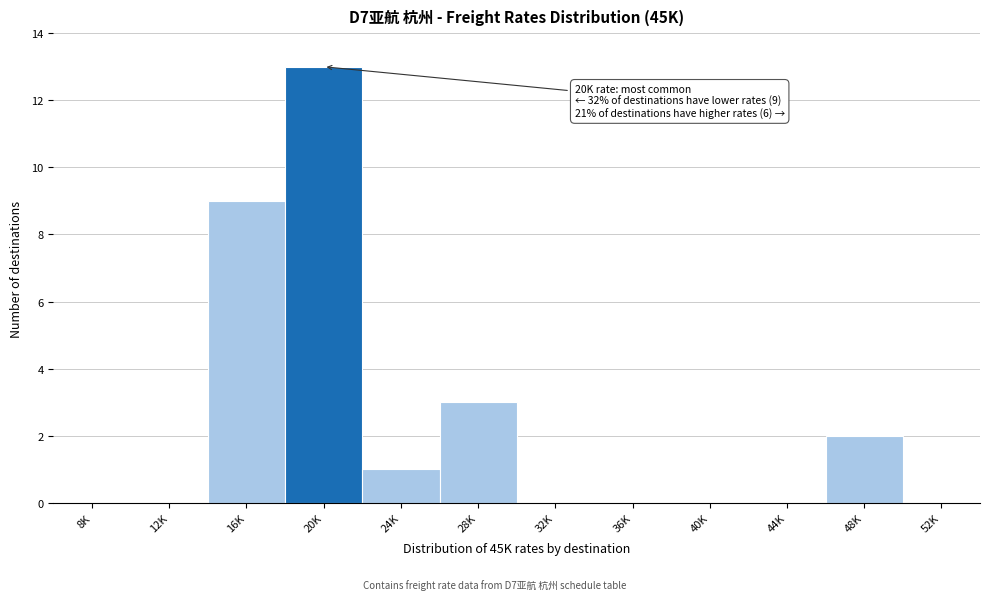

Reading left to right, what are all the values shown in this chart?

8K=0	12K=0	16K=9	20K=13	24K=1	28K=3	32K=0	36K=0	40K=0	44K=0	48K=2	52K=0